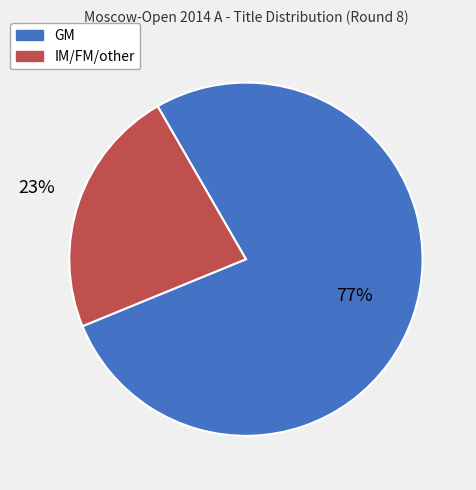

To the nearest percent, what is the combined percentage of GM and IM/FM/other?

100%